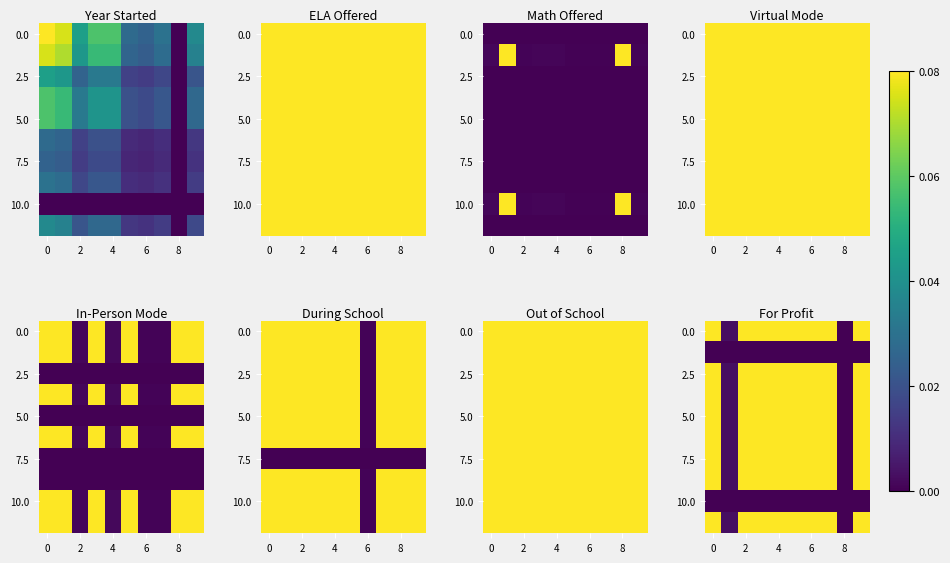

What is the maximum value shown in the chart?

0.1